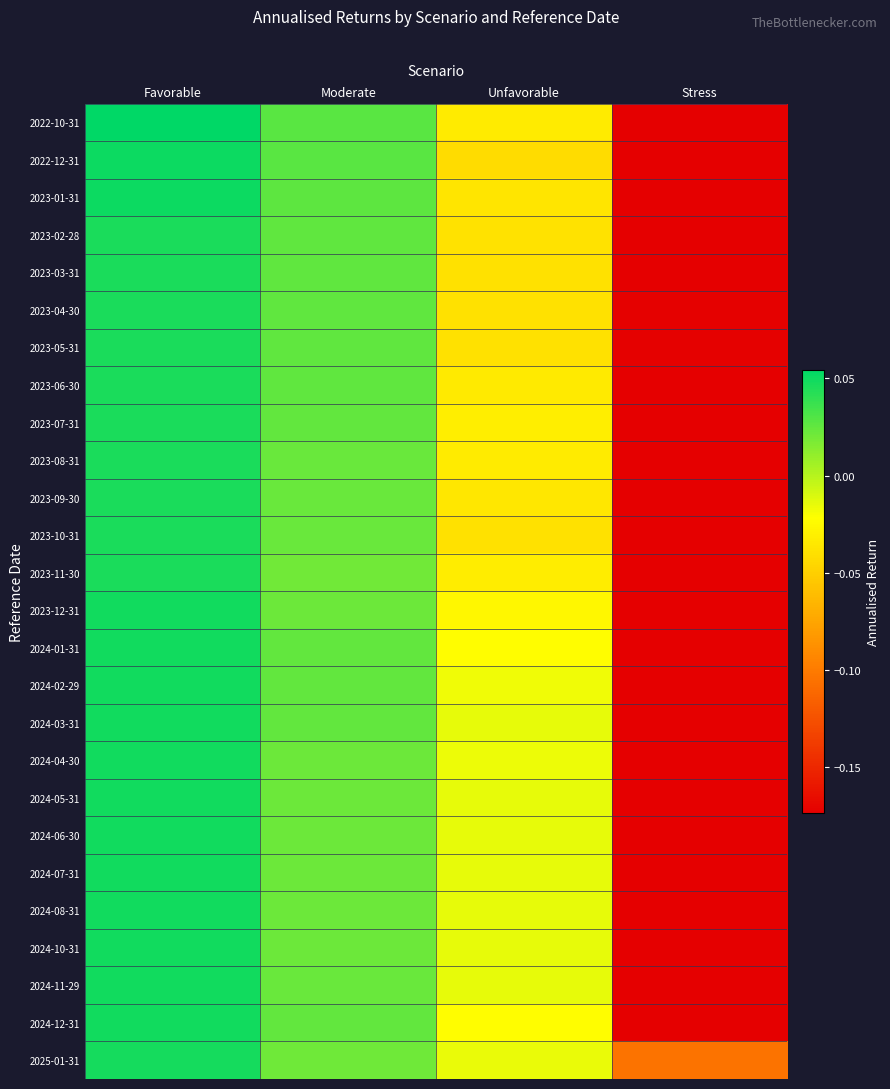

At Stress, list the series in order from largest to smallest.

2025-01-31, 2023-05-31, 2023-04-30, 2023-03-31, 2023-02-28, 2023-01-31, 2022-12-31, 2022-10-31, 2024-12-31, 2024-11-29, 2023-09-30, 2023-10-31, 2023-11-30, 2023-08-31, 2024-04-30, 2023-07-31, 2023-06-30, 2024-05-31, 2024-06-30, 2024-03-31, 2024-02-29, 2023-12-31, 2024-01-31, 2024-07-31, 2024-10-31, 2024-08-31